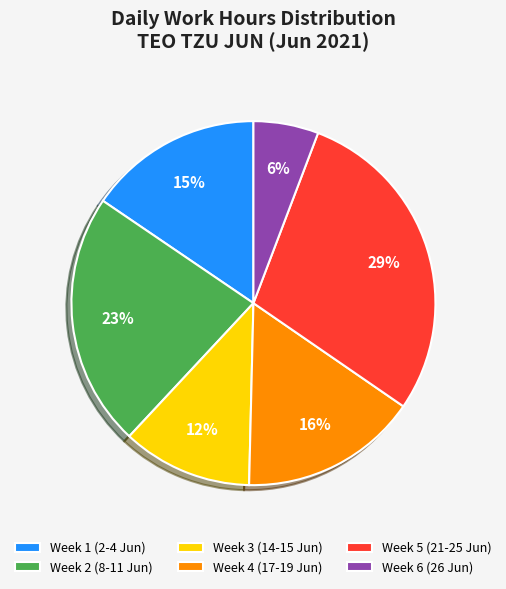

How many segments does this pie chart have?

6